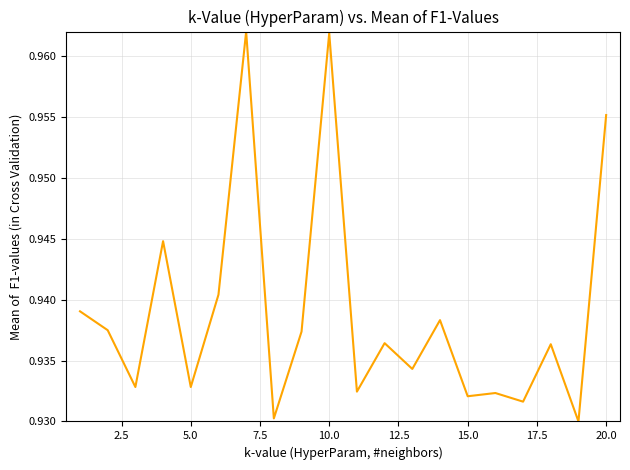

Is this an area chart (filled region under the line)?

No